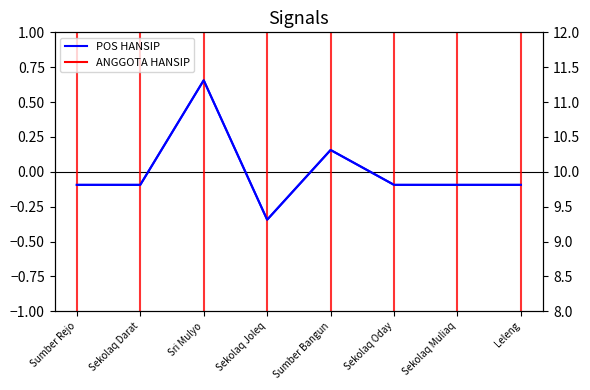

Which category has the lowest value across all series?

Sekolaq Joleq